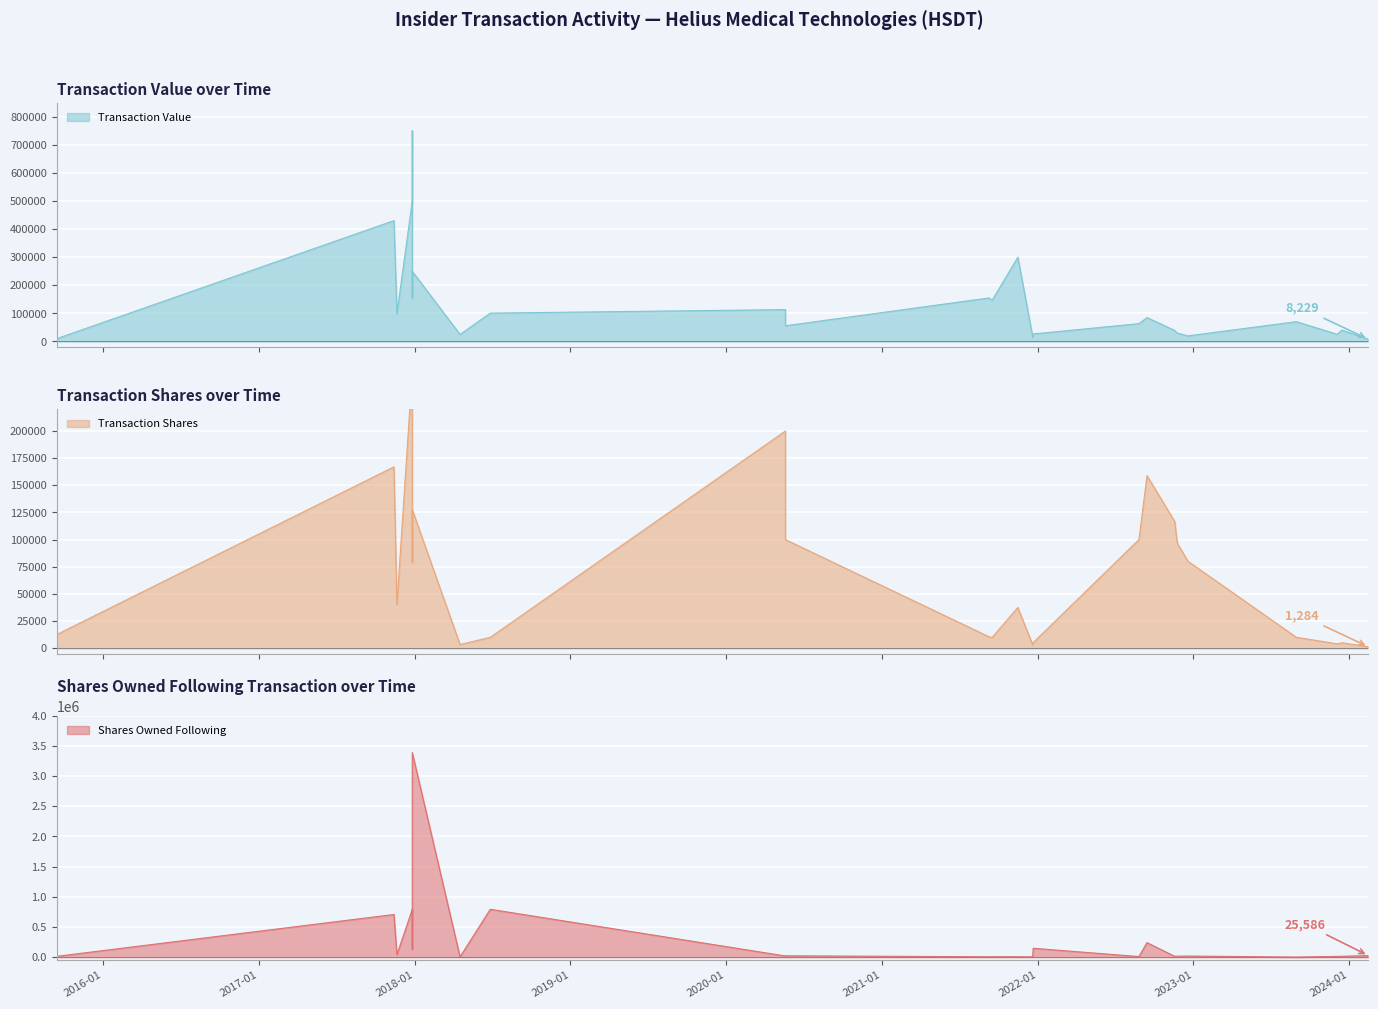

Count the number of categories in the chart.

27